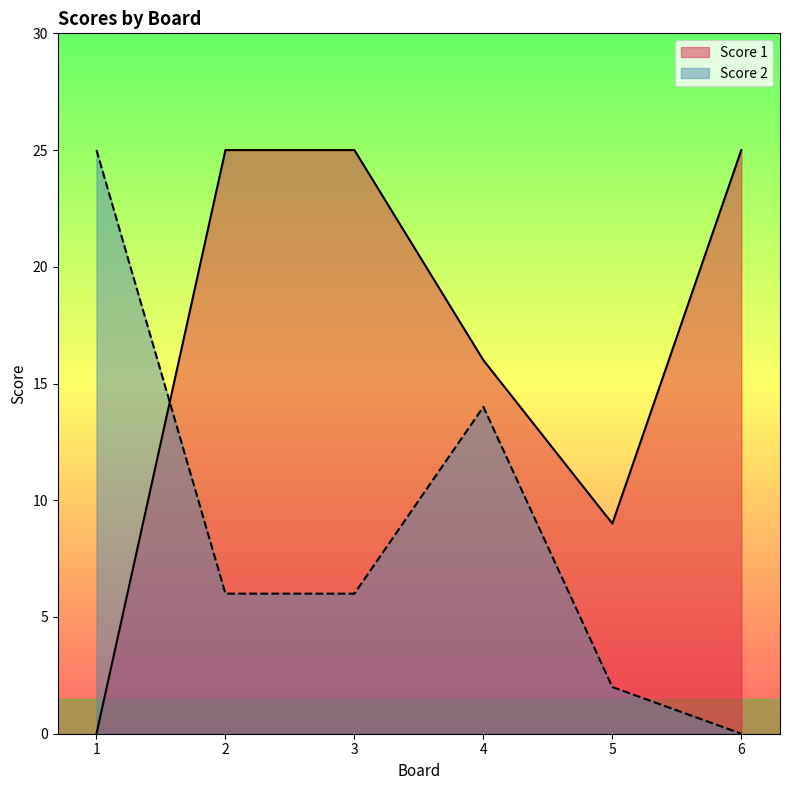

How many data points in Score 1 are less than 25?

3